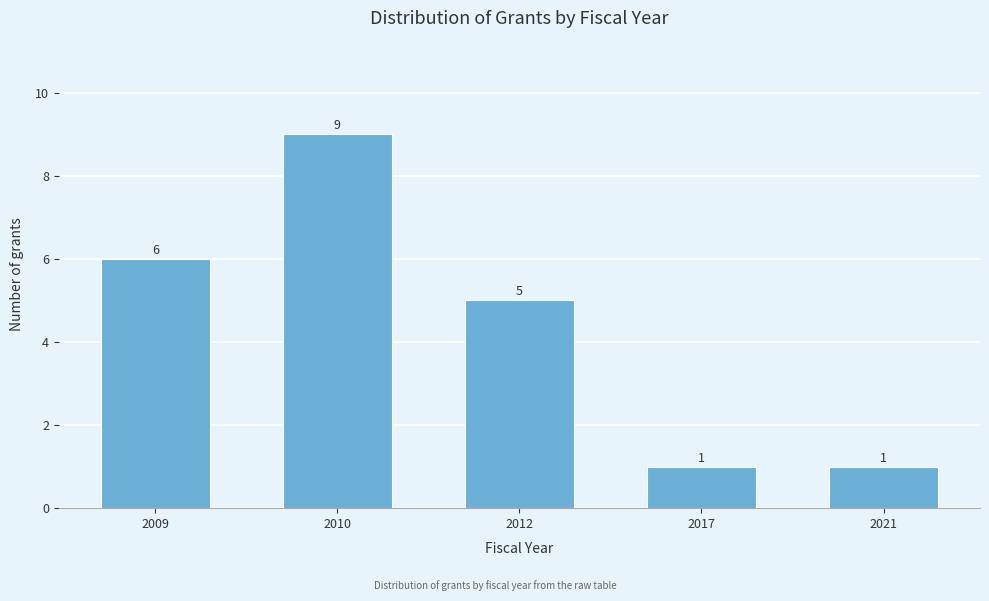

Reading left to right, extract all data points from this chart.

2009=6	2010=9	2012=5	2017=1	2021=1